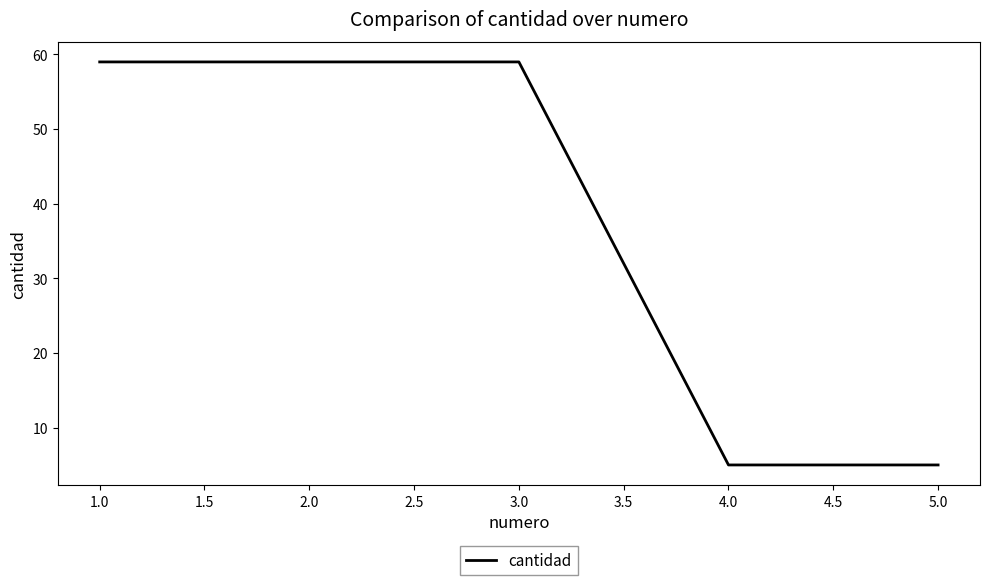

Is it true that the value at 4.0 is 3?

False